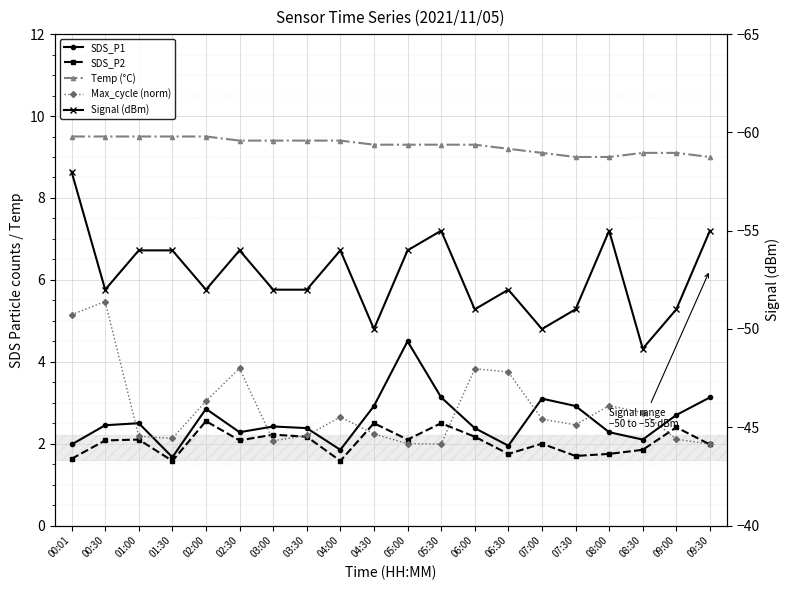

True or false: Signal (dBm) and Temp (°C) intersect in this chart.

False